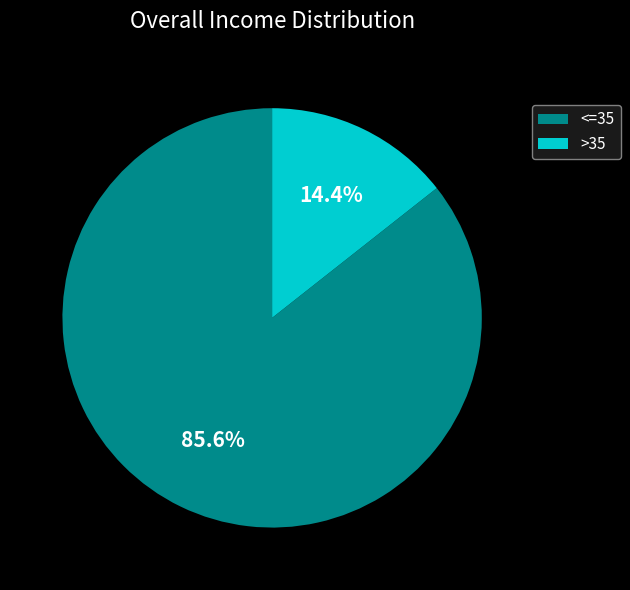

Between >35 and <=35, which is larger?

<=35